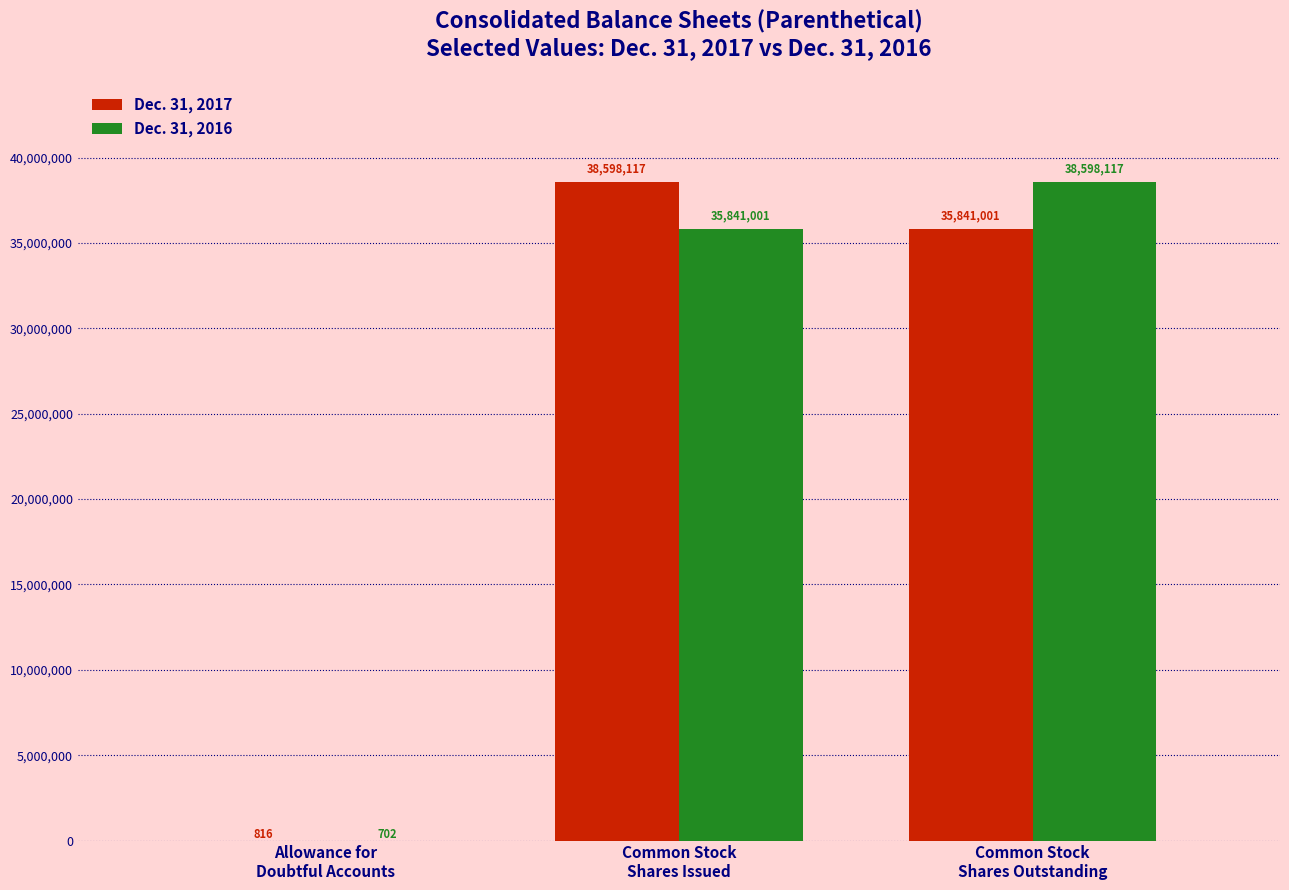

What is the highest value of the Dec. 31, 2016 series?

38598117